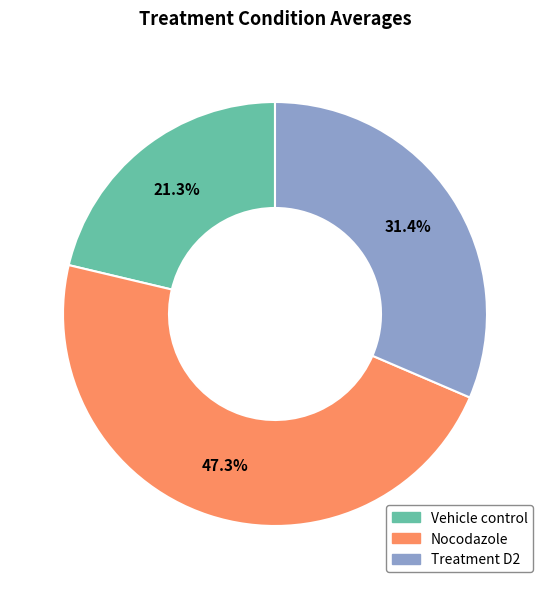

Approximately how many times larger is the value at Vehicle control compared to Nocodazole?

0.5